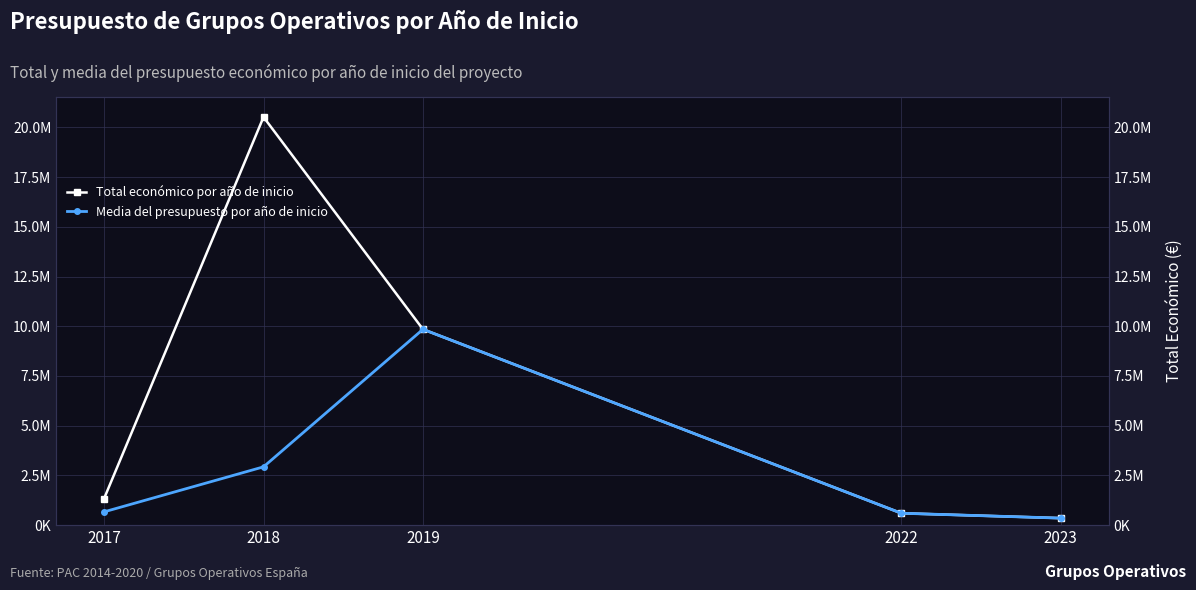

Is it true that Total económico por año de inicio equals 243519.3 at 2023?

False